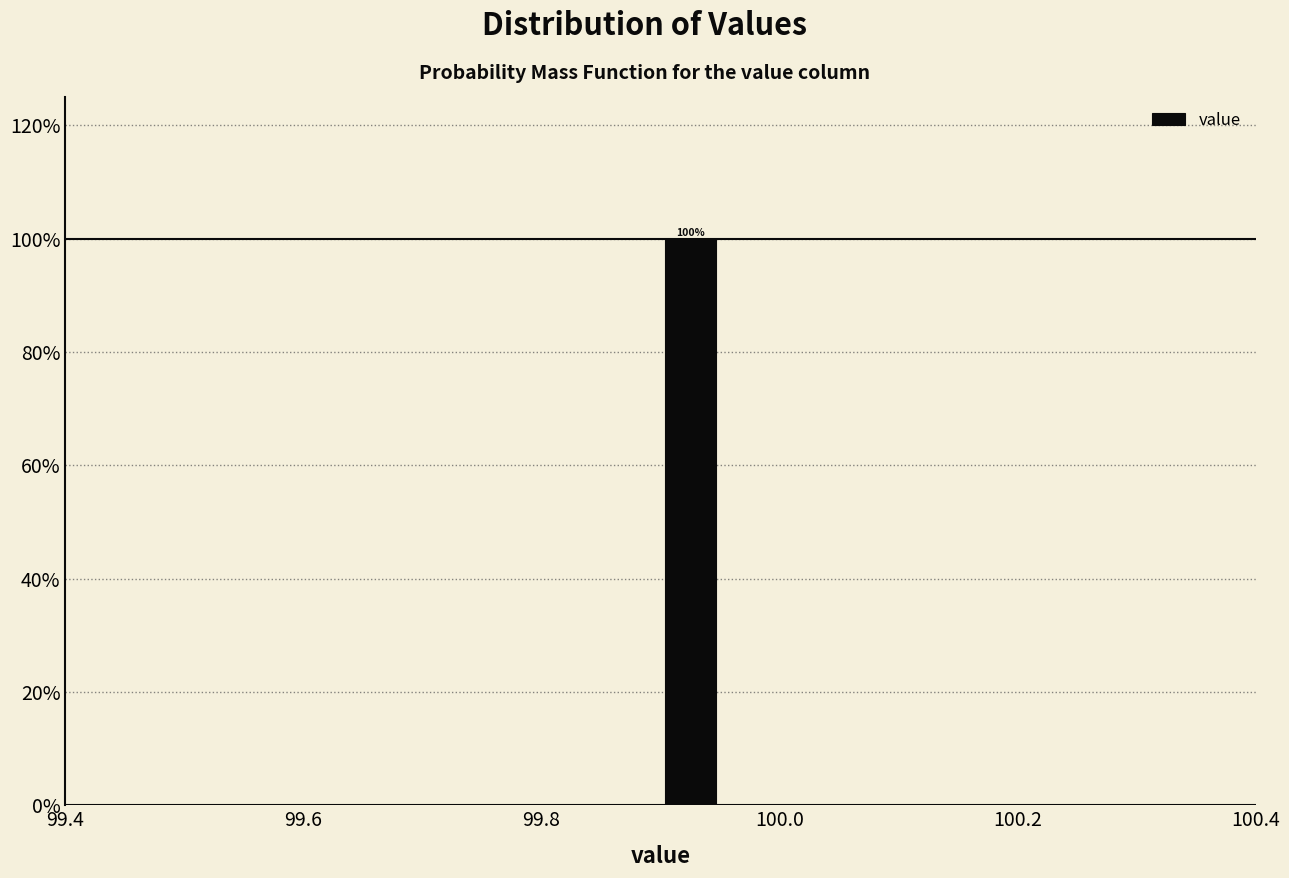

Read against the x-axis, roughly where is the centre of the tallest bar?

99.92